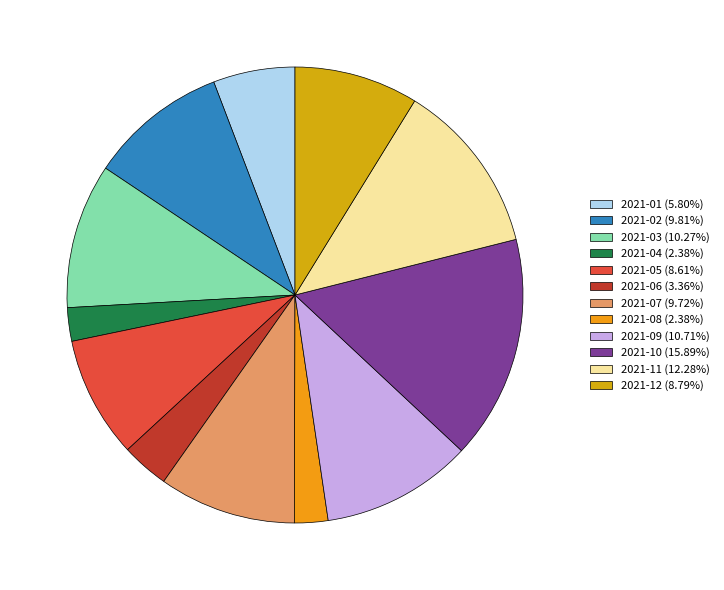

How many segments does this pie chart have?

12